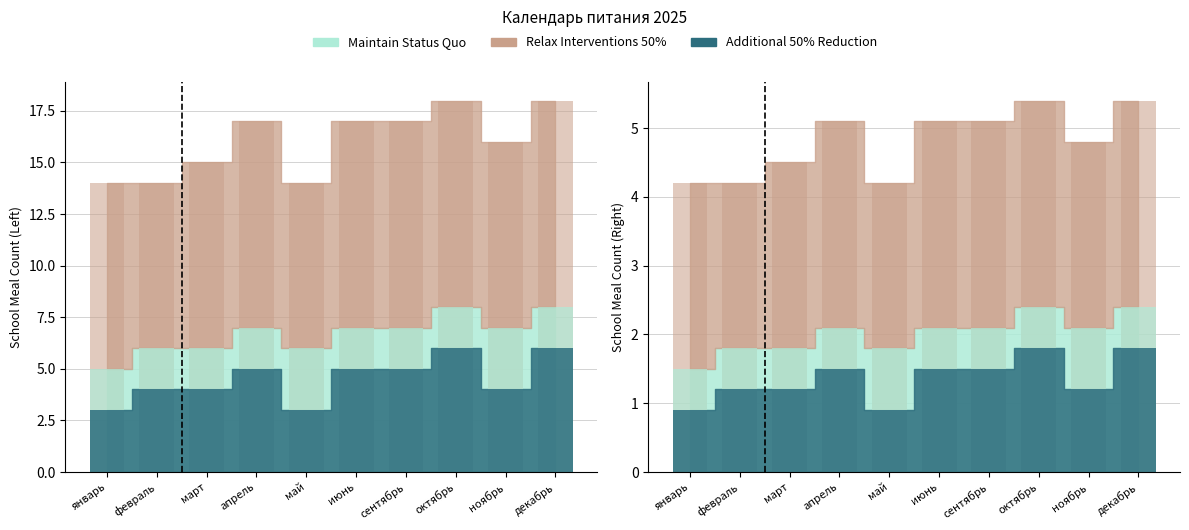

The value of Additional 50% Reduction at февраль is 0.7. True or false?

False